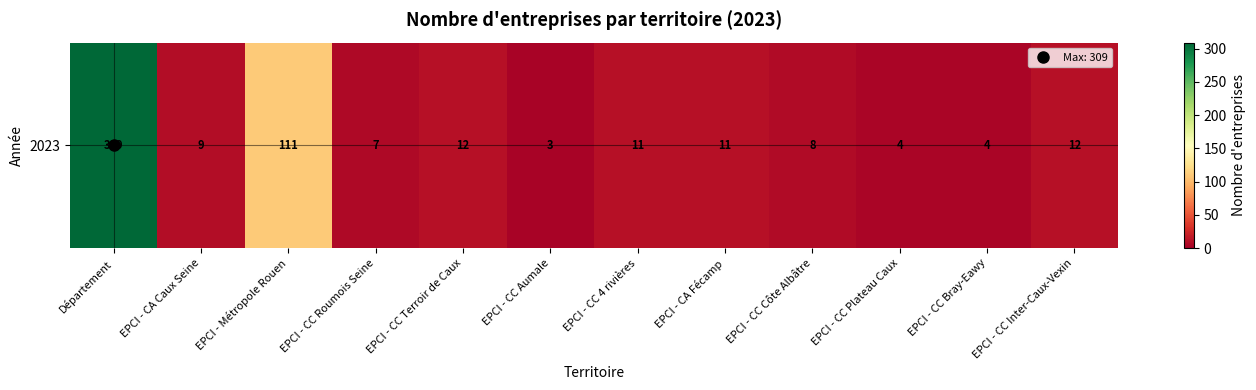

Reading left to right, extract all data points from this chart.

309	9	111	7	12	3	11	11	8	4	4	12